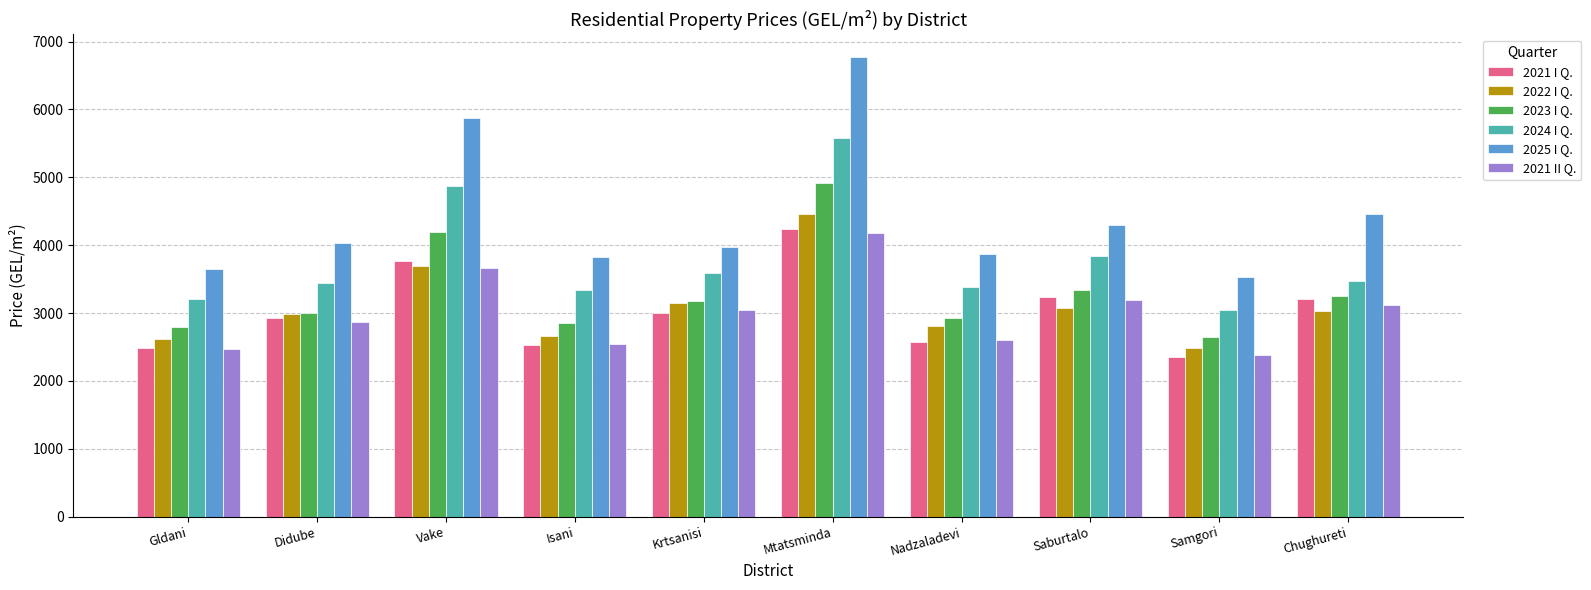

What is the label of the 4th bar from the left?

Isani